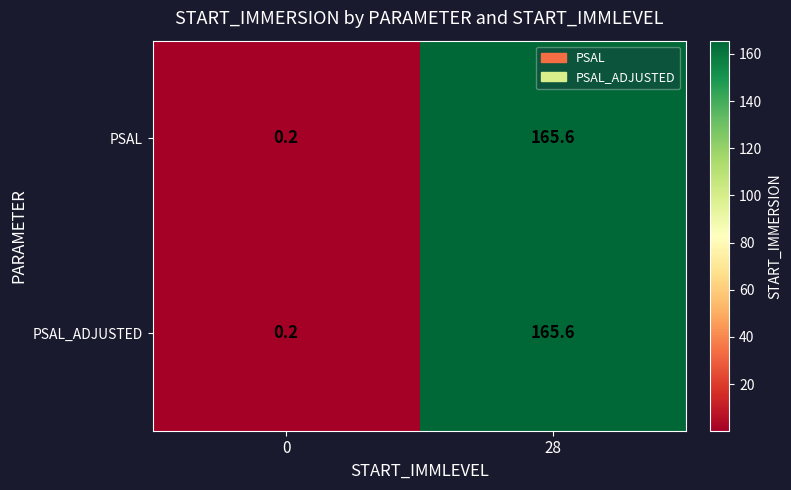

Where does the PSAL_ADJUSTED series first go above 165?

28